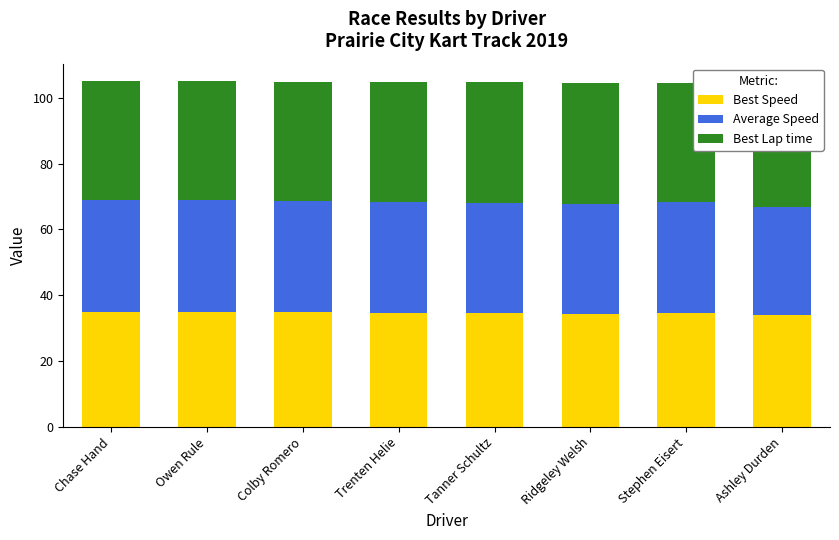

The Best Speed series shows 34.8 at Owen Rule. True or false?

True